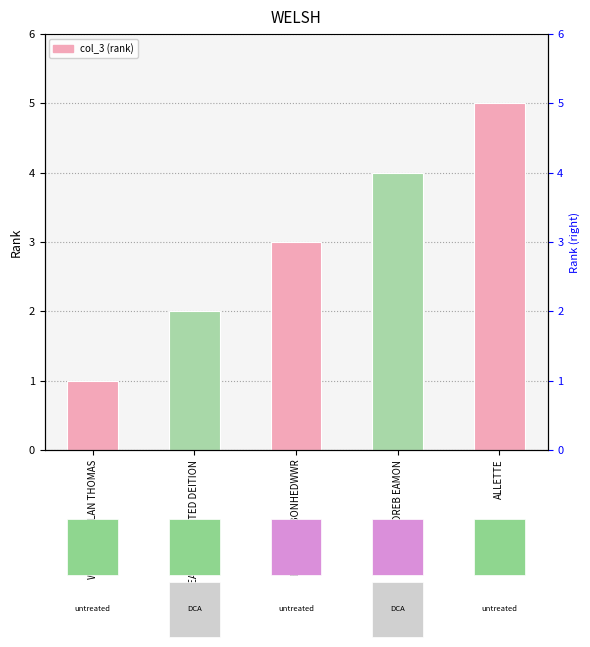

What is the value of the 1st bar from the left?

1